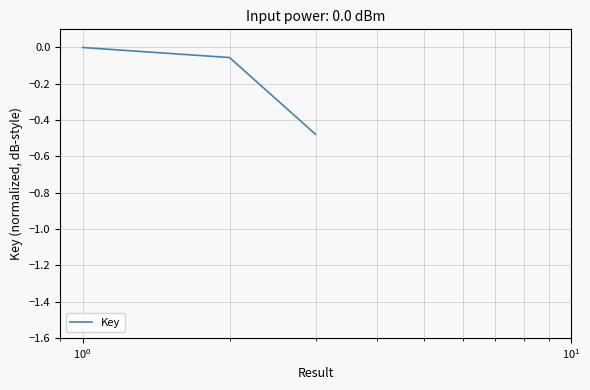

What is the difference between the maximum and minimum values?

0.5